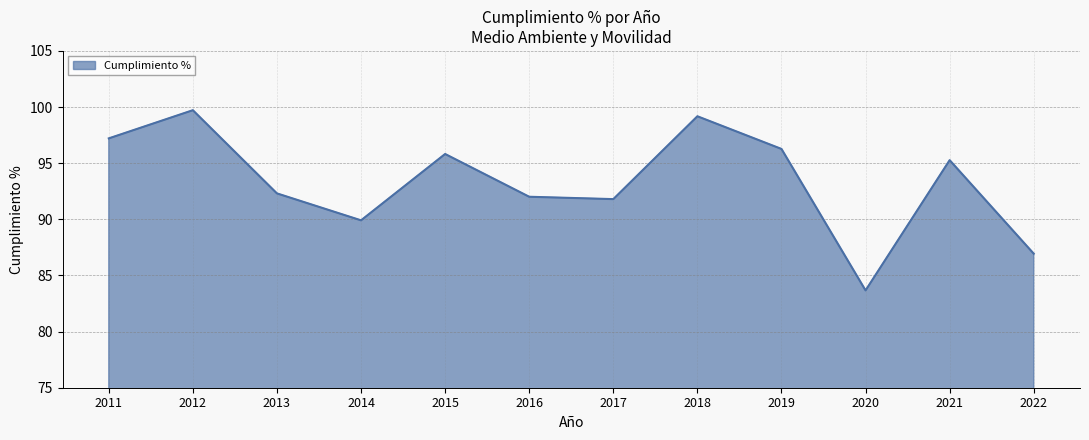

What is the maximum value shown in the chart?

99.7